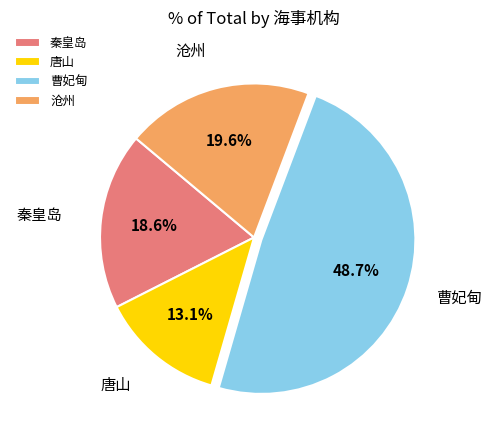

The 唐山 slice represents 26% of the pie. True or false?

False